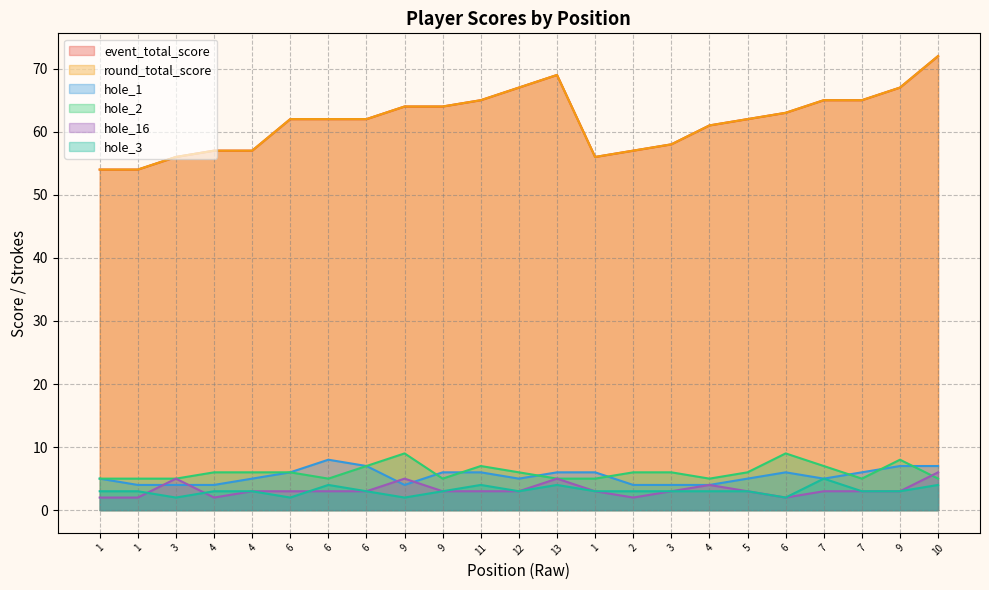

What is the difference between the hole_16 values at 9 and 1?

1